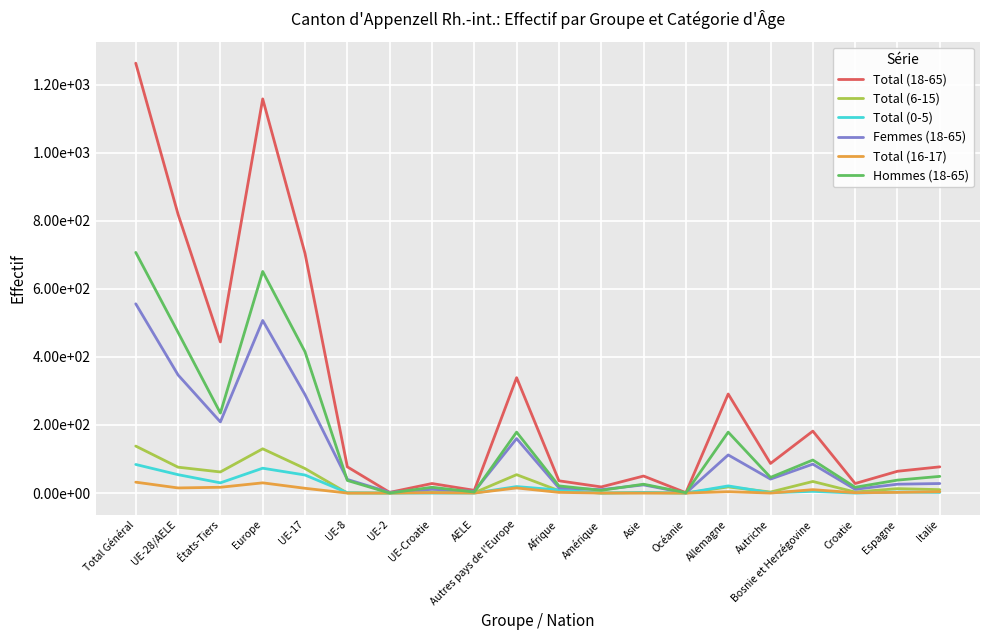

Which label corresponds to the smallest value in the chart?

UE-8